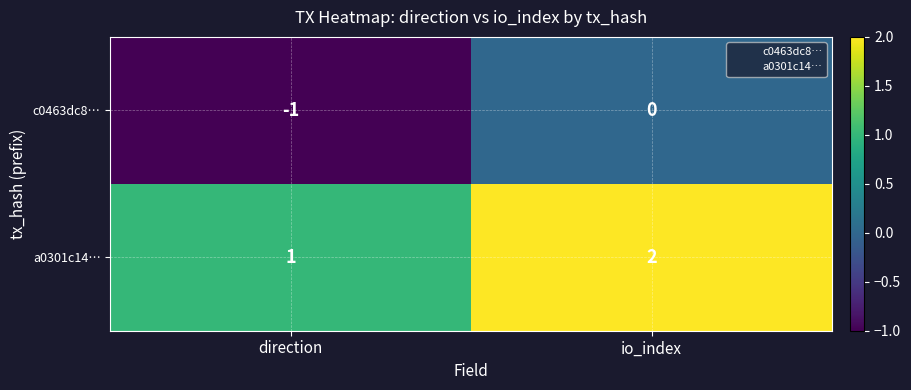

At how many categories does at least one series exceed 0?

2